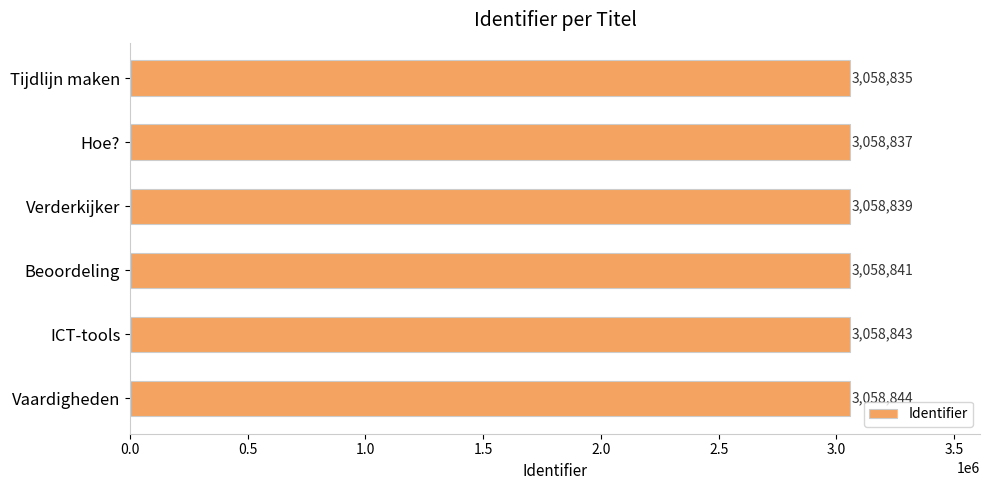

Rank the categories by value from highest to lowest.

Vaardigheden, ICT-tools, Beoordeling, Verderkijker, Hoe?, Tijdlijn maken